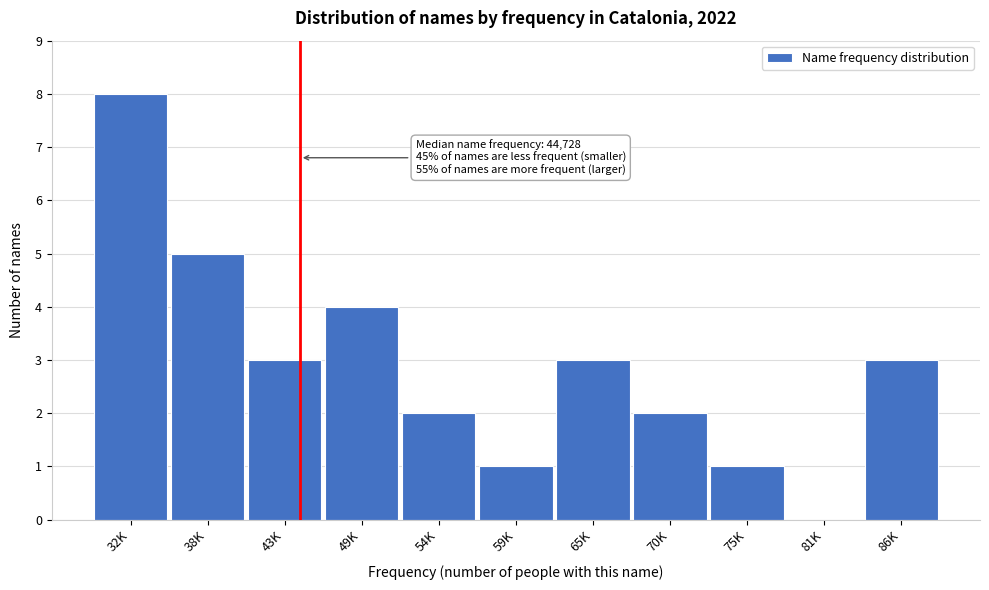

Reading right to left, what are all the values shown in this chart?

86K=3	81K=0	75K=1	70K=2	65K=3	59K=1	54K=2	49K=4	43K=3	38K=5	32K=8